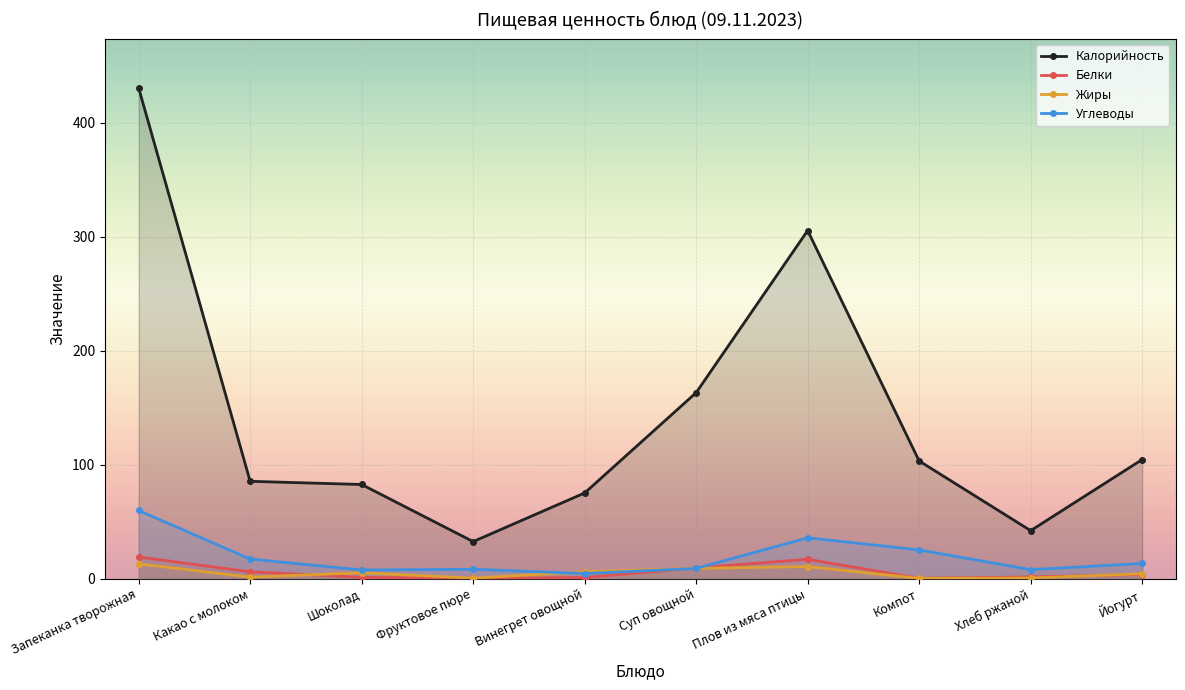

Where do Углеводы and Белки first cross each other?

Винегрет овощной and Суп овощной